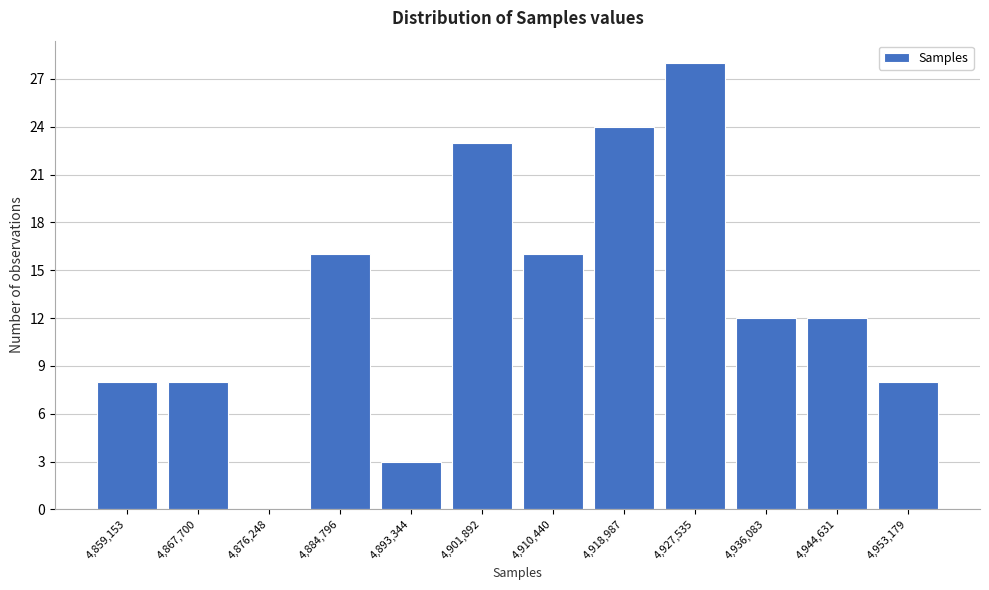

Reading left to right, what are all the values shown in this chart?

4,859,153=8	4,867,700=8	4,876,248=0	4,884,796=16	4,893,344=3	4,901,892=23	4,910,440=16	4,918,987=24	4,927,535=28	4,936,083=12	4,944,631=12	4,953,179=8